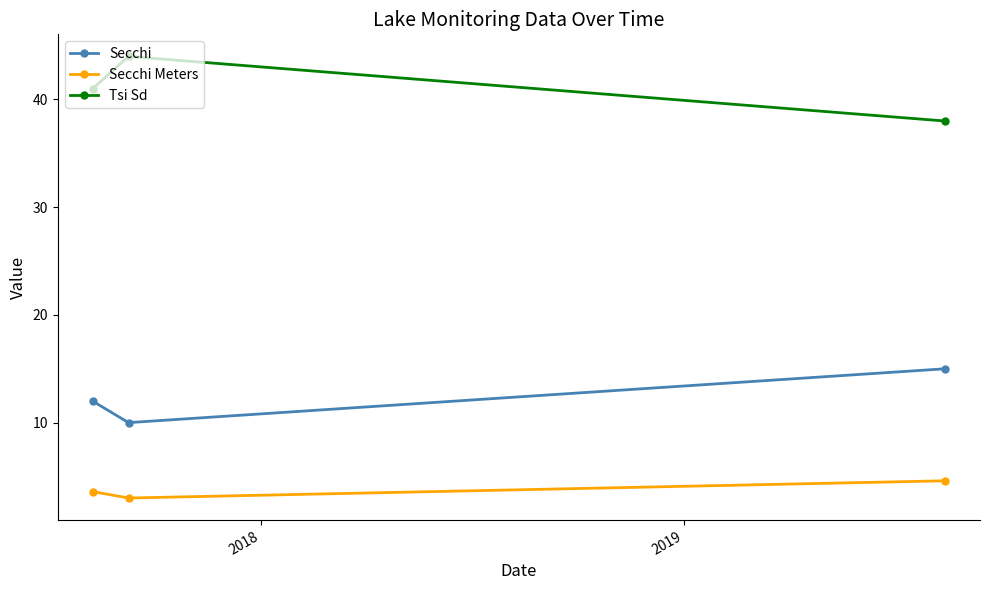

Does the chart have visible grid lines?

No